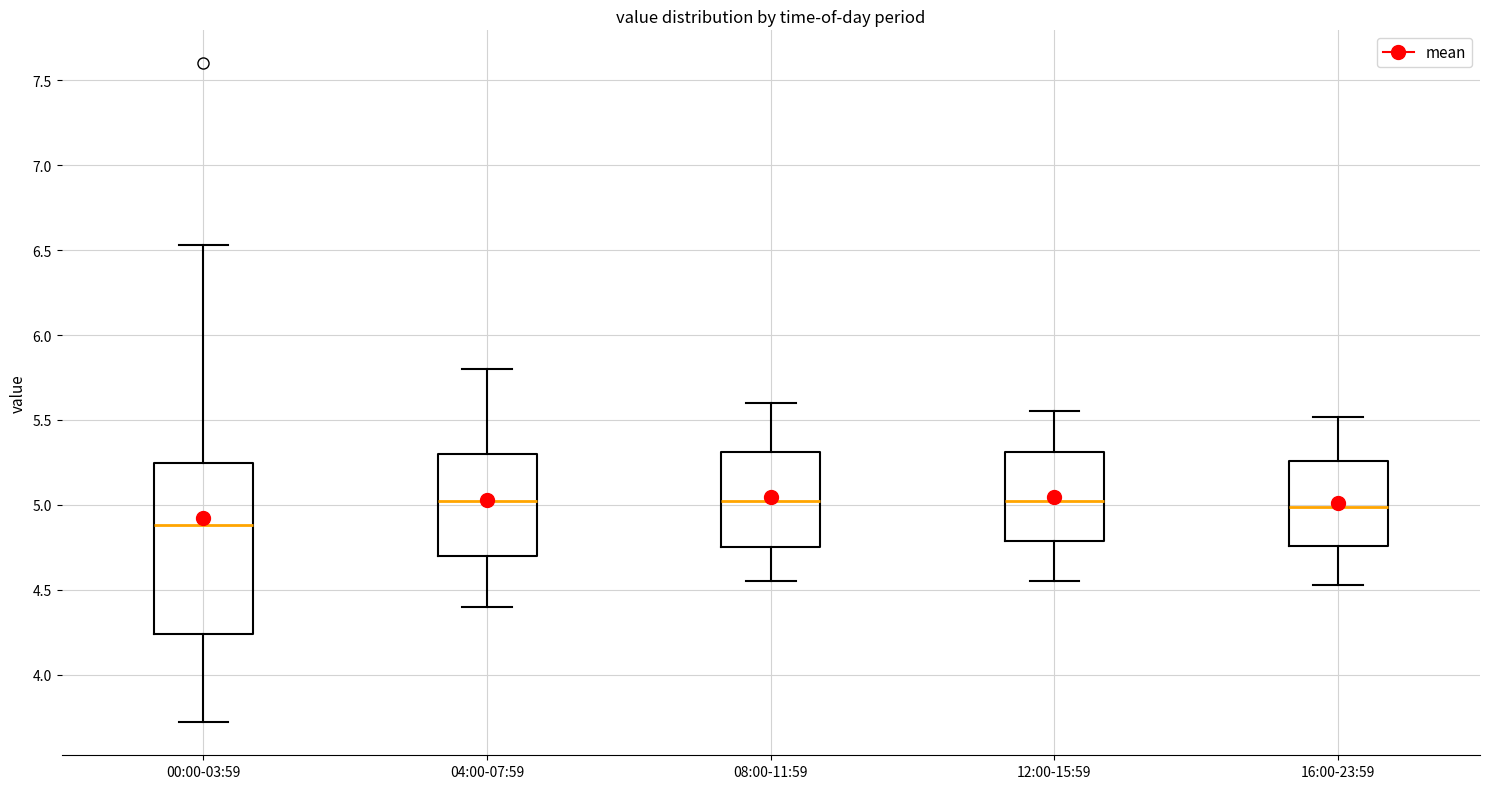

Reading left to right, read every box against the y-axis: the position of its median line, the range the box covers, and the ends of its whiskers. The values are not printed on the chart, so give them approximately, as read against the axis.

00:00-03:59: median 4.90, box 4.25 to 5.25, whiskers 3.70 to 6.55
04:00-07:59: median 5.05, box 4.70 to 5.30, whiskers 4.40 to 5.80
08:00-11:59: median 5.05, box 4.75 to 5.30, whiskers 4.55 to 5.60
12:00-15:59: median 5.05, box 4.80 to 5.30, whiskers 4.55 to 5.55
16:00-23:59: median 5.00, box 4.75 to 5.25, whiskers 4.55 to 5.50